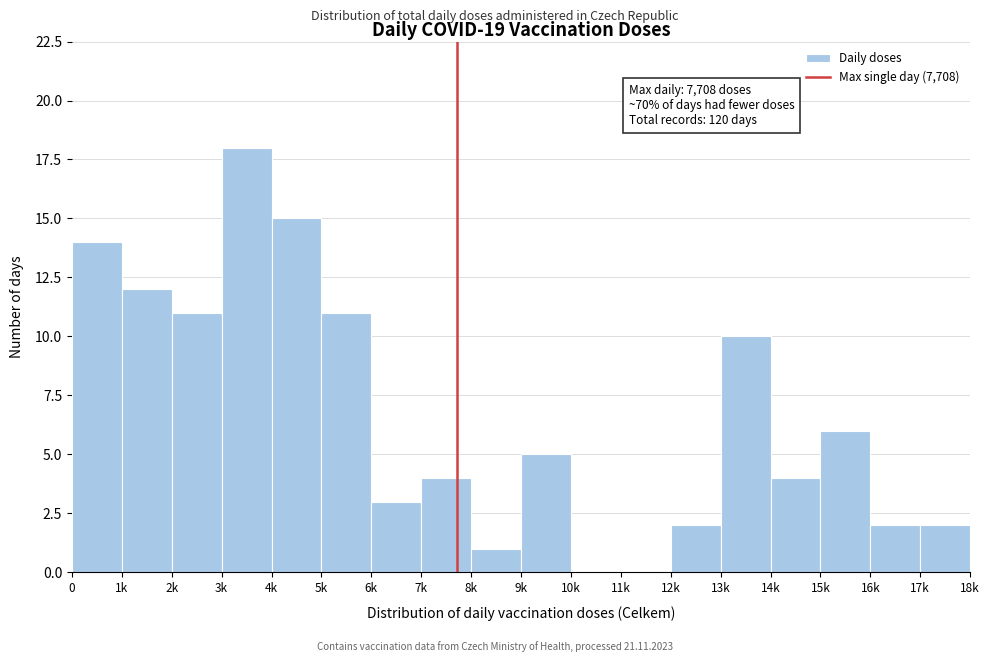

What is the sum of all values?

120